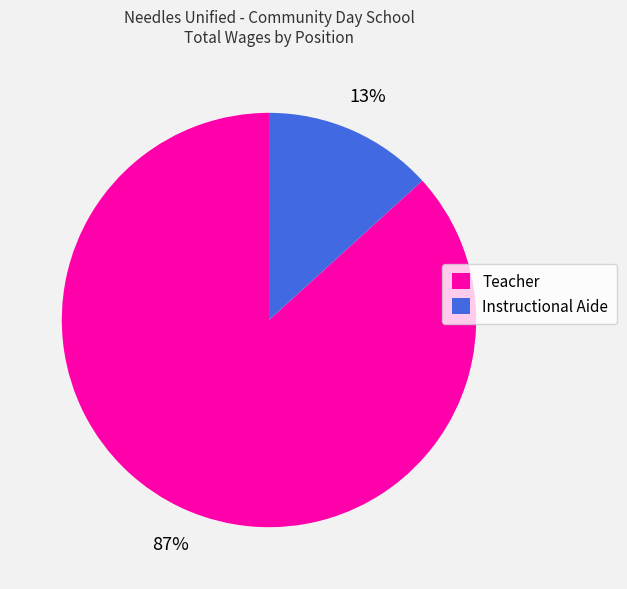

Does Instructional Aide represent more than half of the total?

No